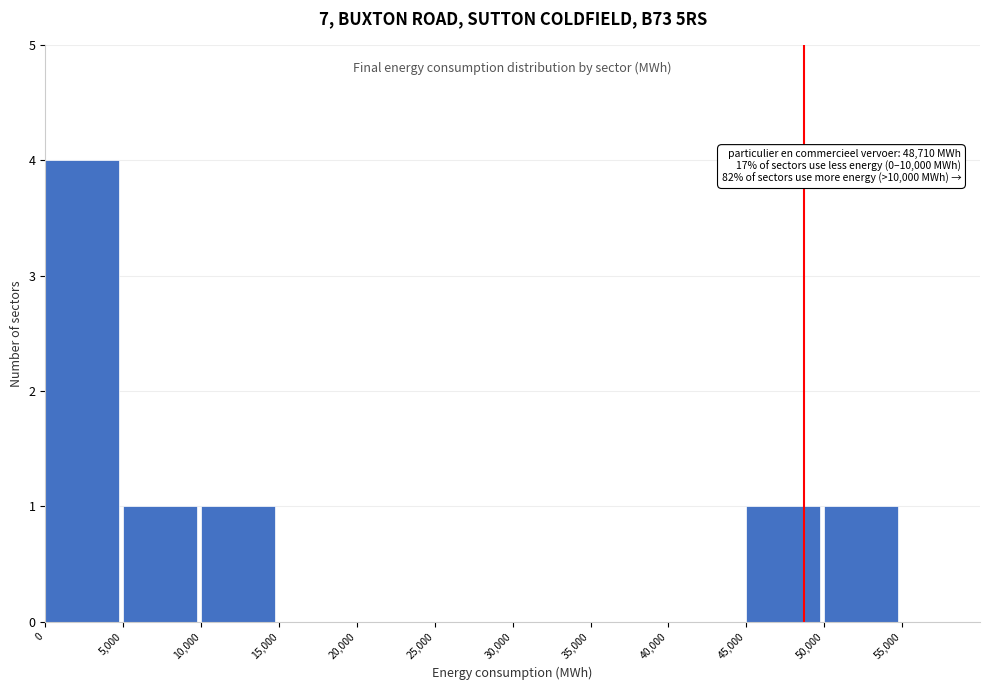

Over which range of the x-axis is the bar tallest?

0 to 5000